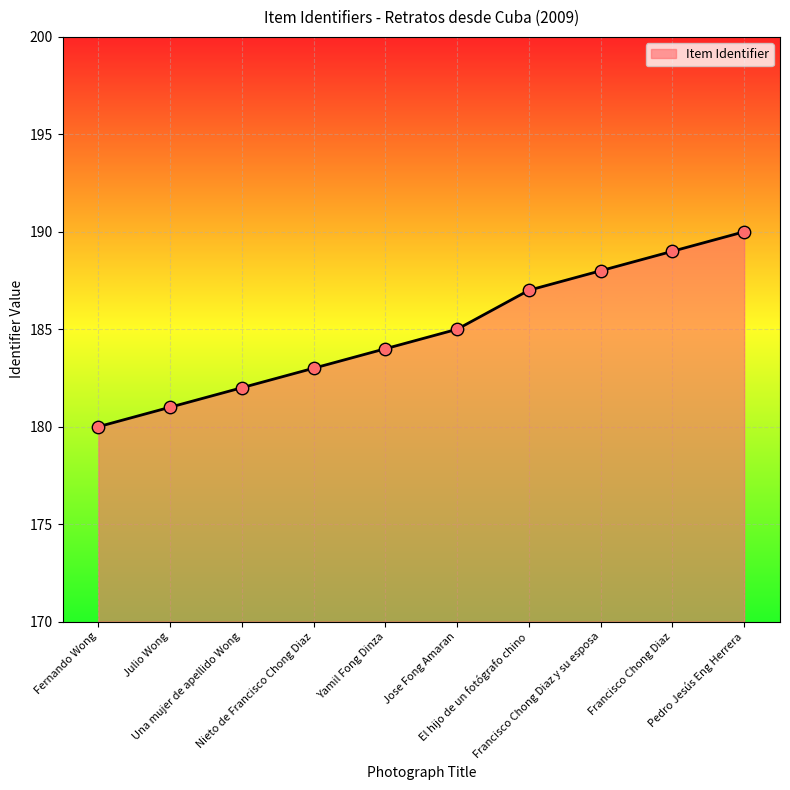

What is the change in value from Fernando Wong to Francisco Chong Diaz?

+9